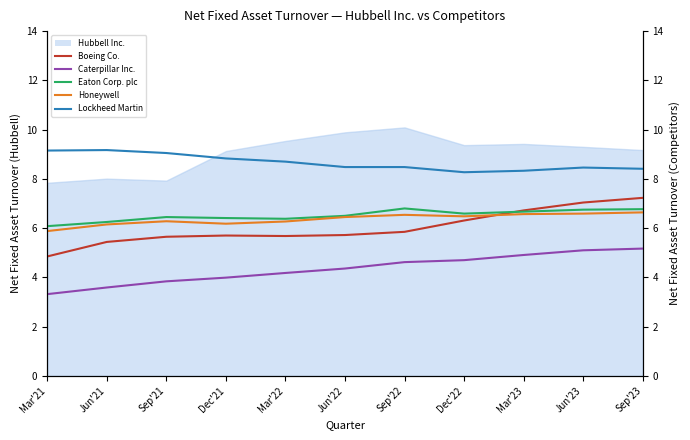

True or false: Honeywell and Caterpillar Inc. cross at least once.

False